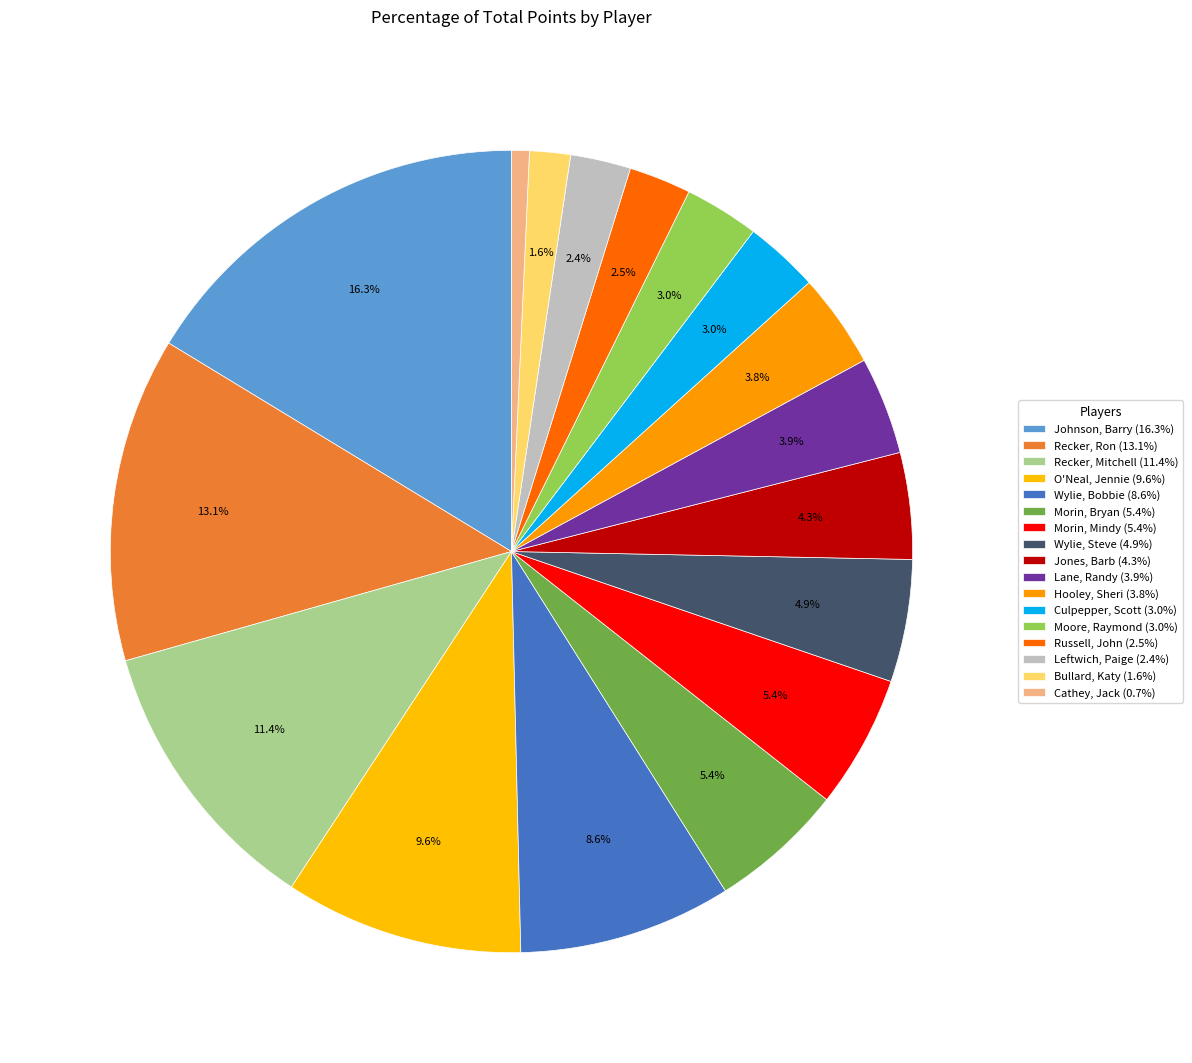

To the nearest percent, what portion does Recker, Ron represent?

13%